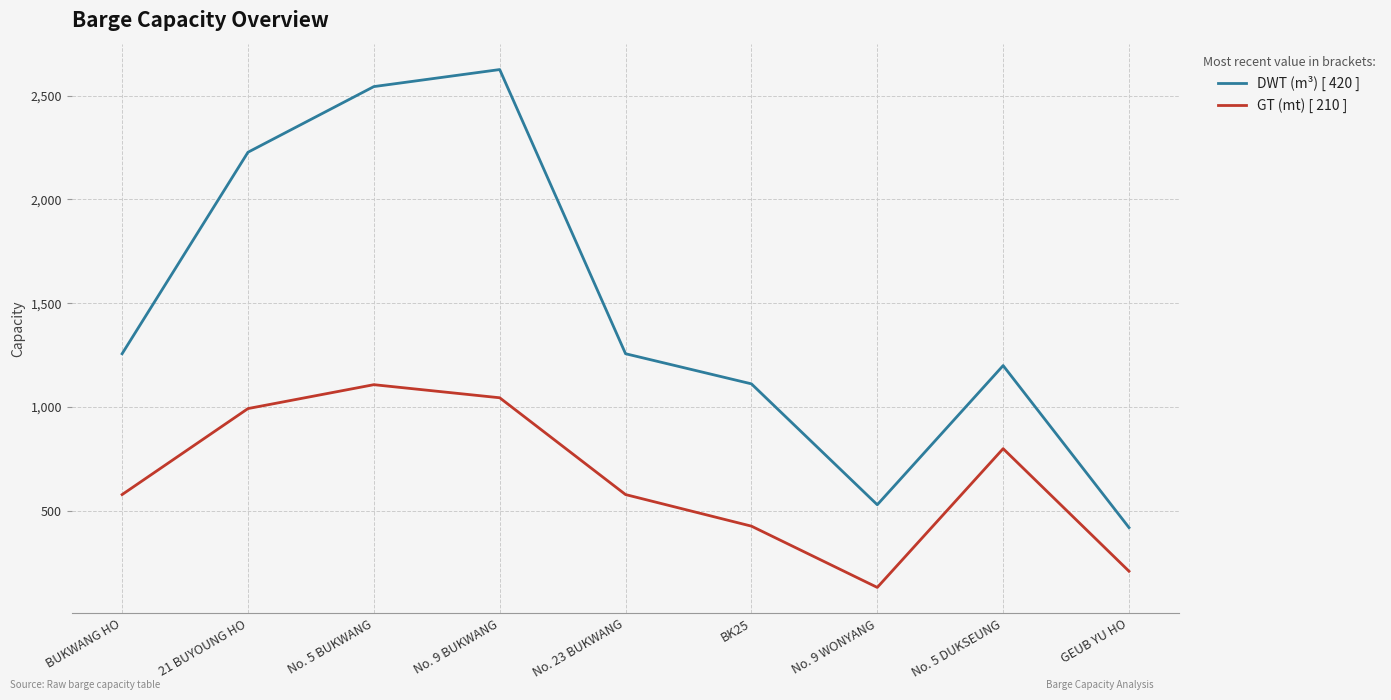

Rank the series at No. 9 BUKWANG from highest to lowest value.

DWT (m³) [ 420 ], GT (mt) [ 210 ]